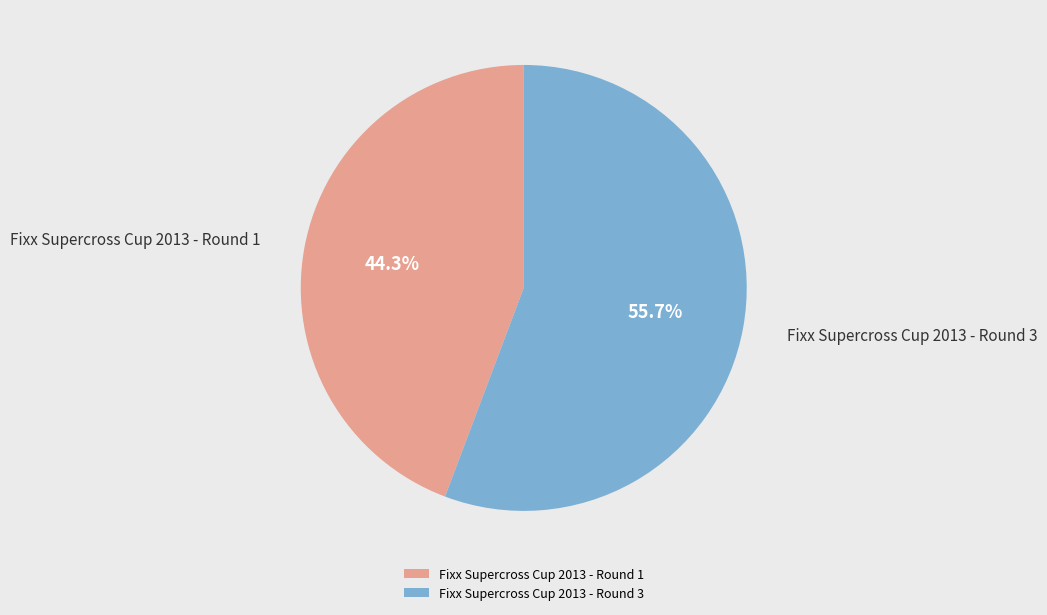

The Fixx Supercross Cup 2013 - Round 3 slice represents 48% of the pie. True or false?

False